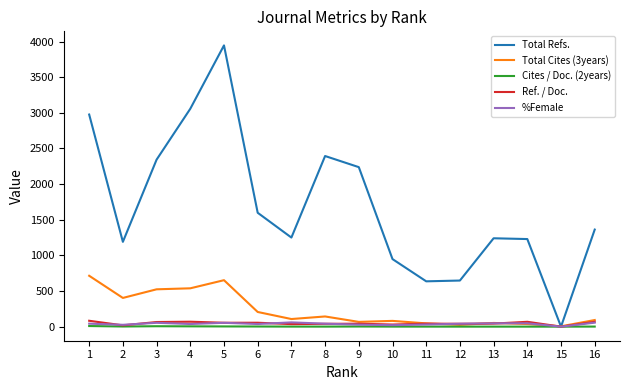

Which series has the widest spread of values?

Total Refs.